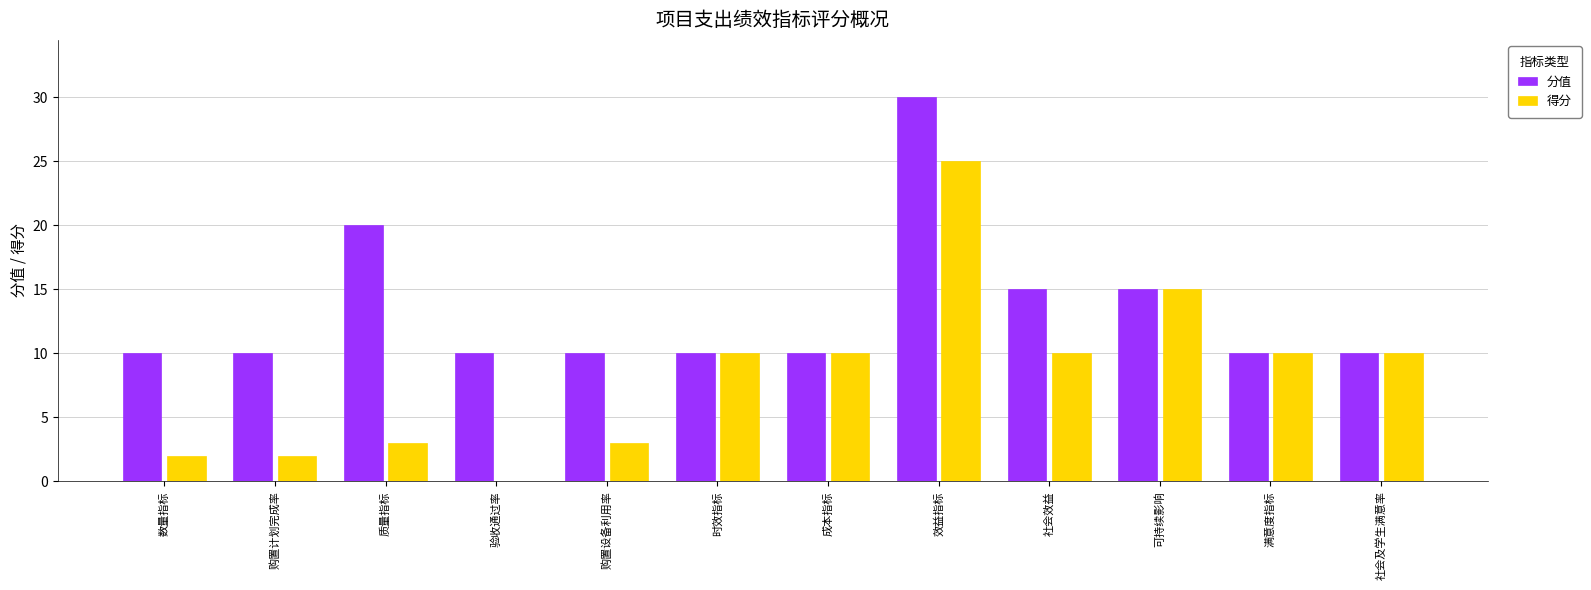

How many 分值 values are between 10 and 15?

10